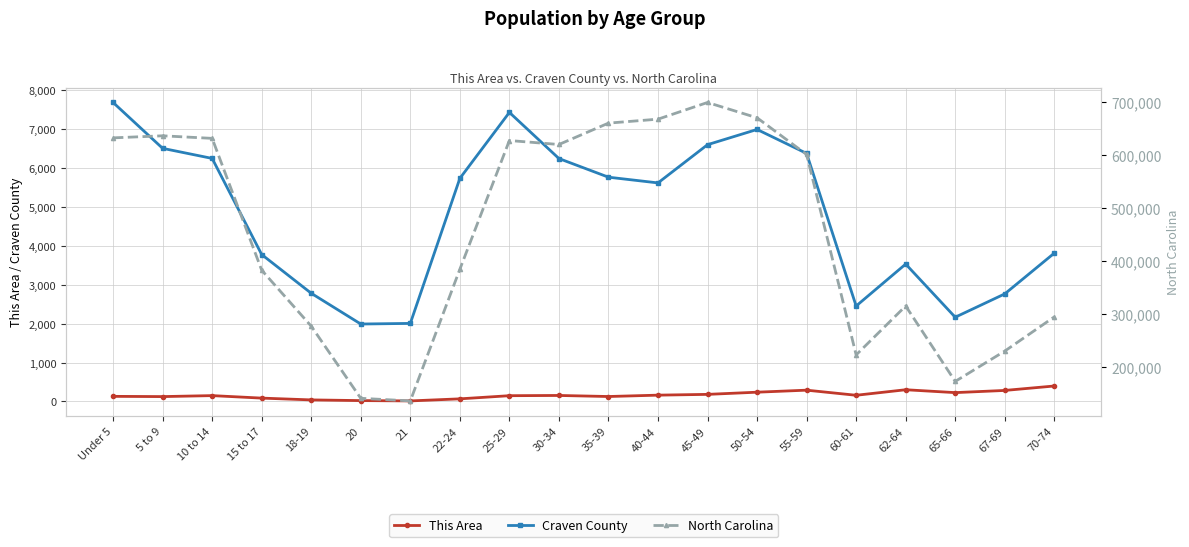

Read the This Area value at 21, to the nearest 10.

20